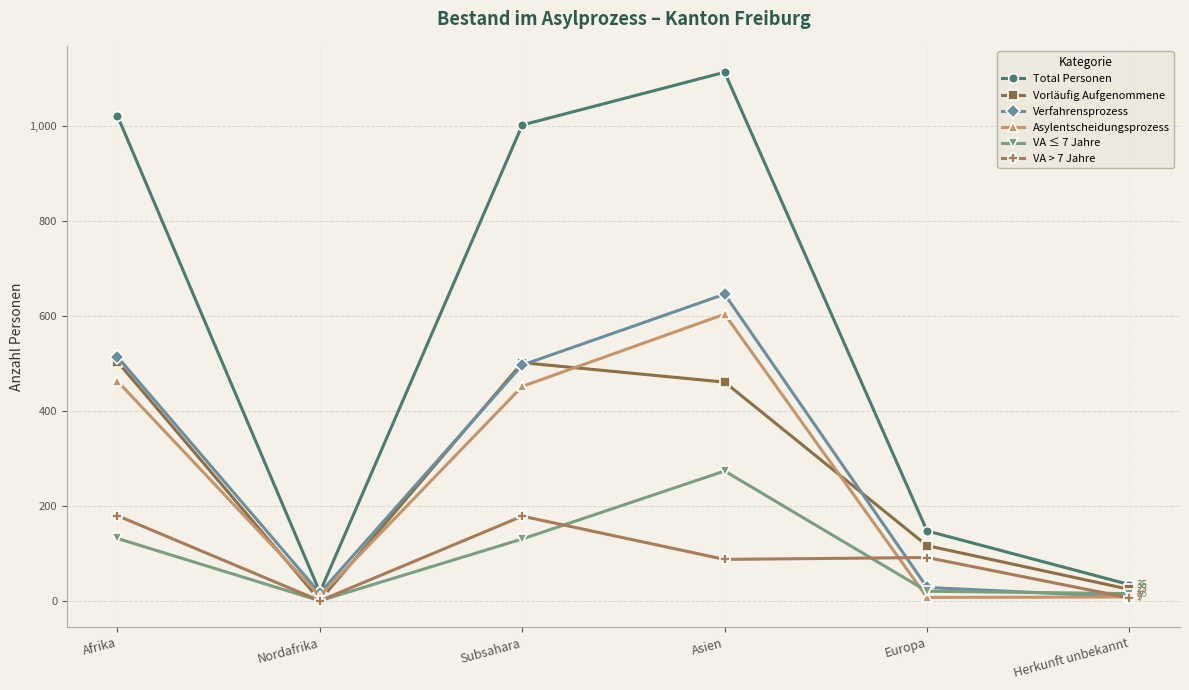

The value of Total Personen at Afrika is 1021. True or false?

True